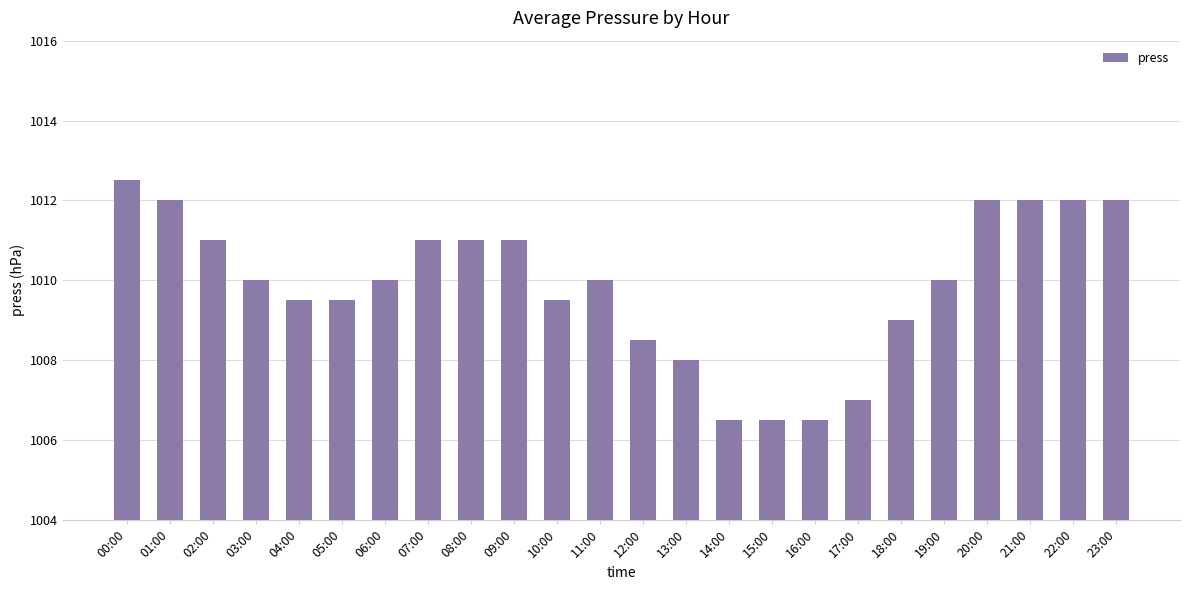

The value at 11:00 is 1010.0. True or false?

True